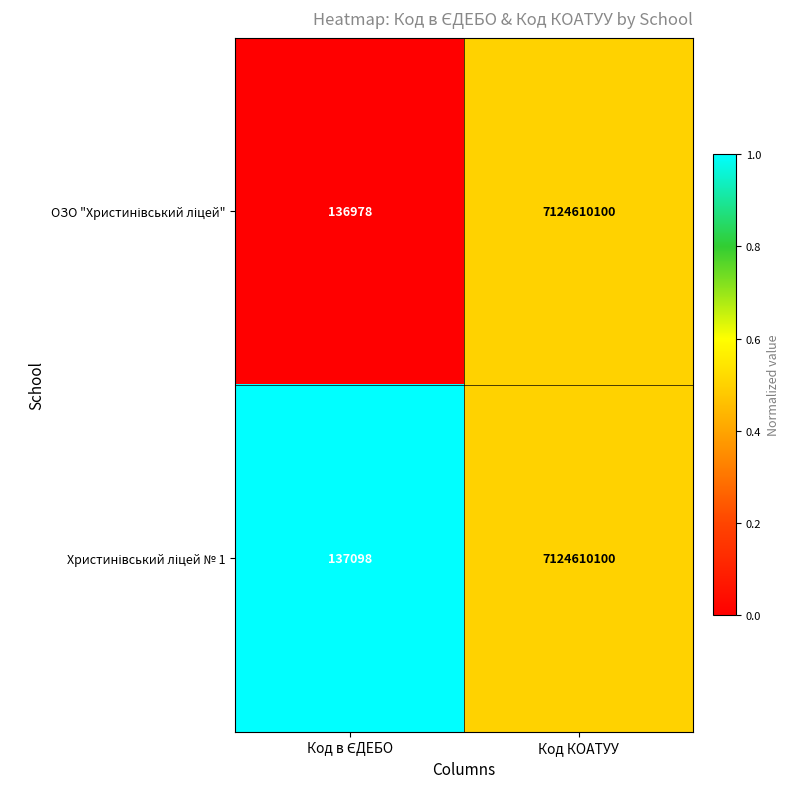

At which category is the sum across all series the highest?

Код КОАТУУ